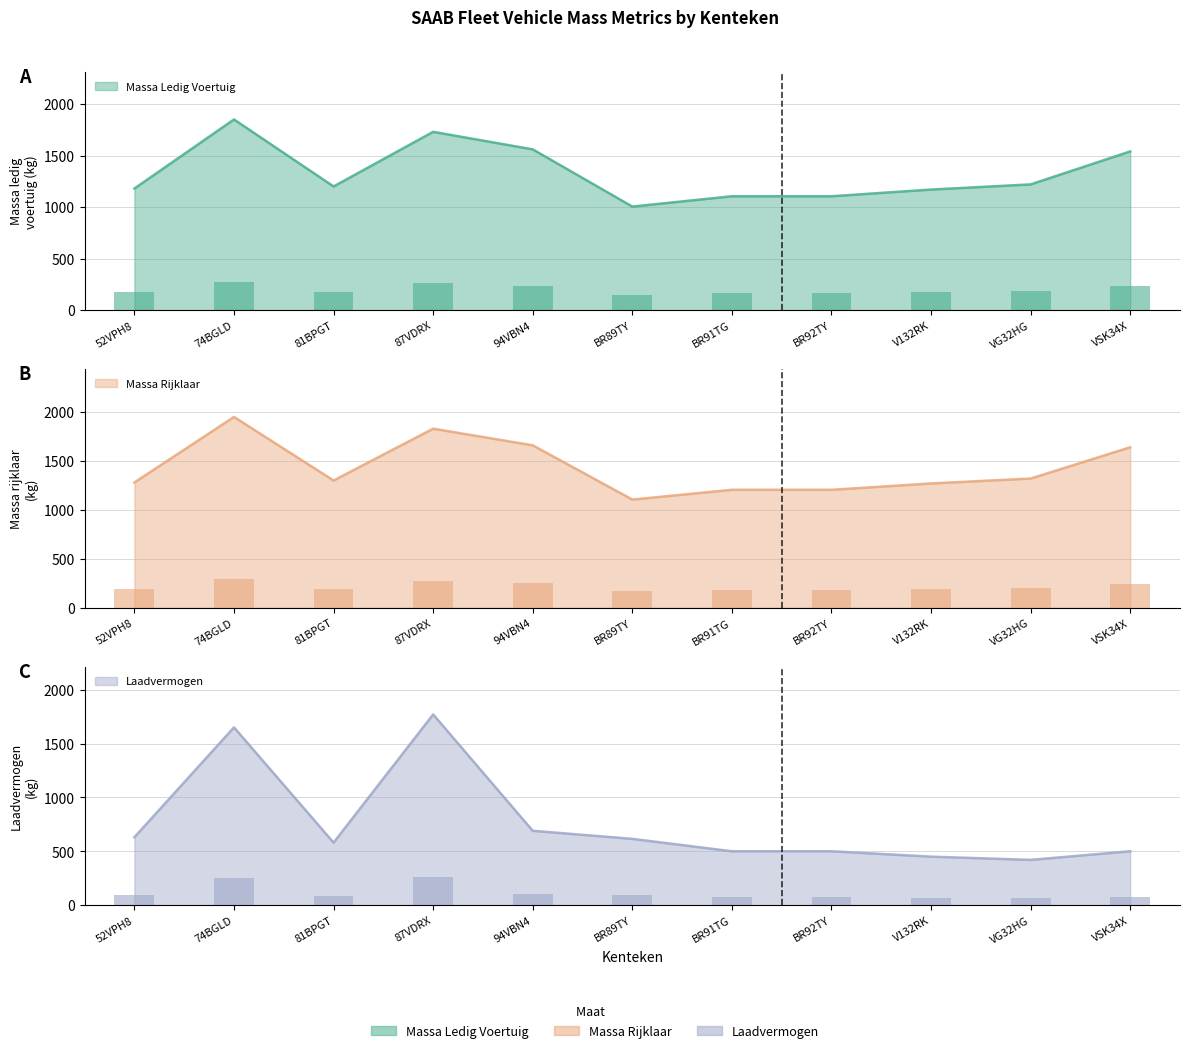

What is the sum of all massa_ledig_voertuig values?

2199.8